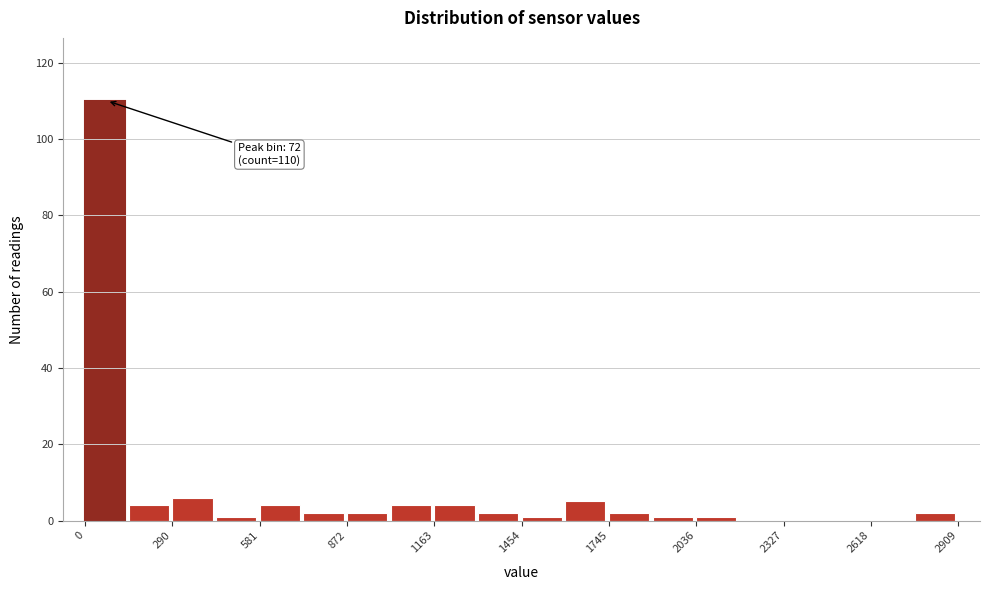

Around what value on the x-axis is the tallest bar? Give the approximate position of its centre, as read against the axis.

50